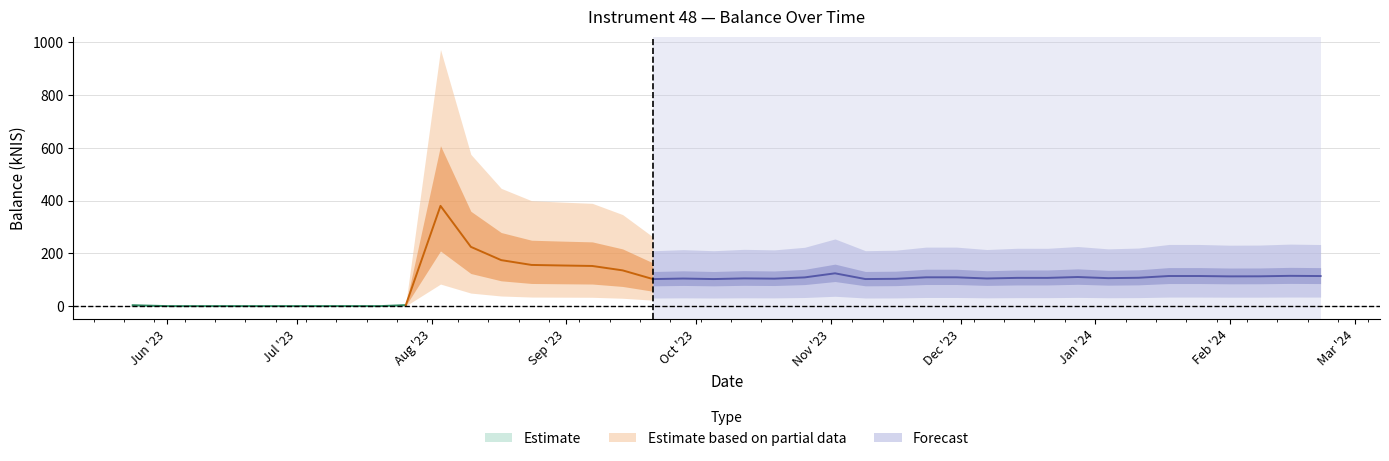

List the labels in order of value, smallest first.

2023-06-08, 2023-06-22, 2023-07-20, 2023-06-01, 2023-06-29, 2023-06-15, 2023-07-06, 2023-07-13, 2023-05-24, 2023-07-26, 2023-09-21, 2023-10-05, 2023-11-09, 2023-11-16, 2023-10-19, 2023-09-28, 2023-12-07, 2023-10-12, 2024-01-04, 2023-12-21, 2023-12-14, 2024-01-11, 2023-10-26, 2023-11-30, 2023-11-23, 2023-12-28, 2024-02-01, 2024-02-08, 2024-02-22, 2024-01-18, 2024-01-25, 2024-02-15, 2023-11-02, 2023-09-14, 2023-09-07, 2023-08-31, 2023-08-24, 2023-08-17, 2023-08-10, 2023-08-03